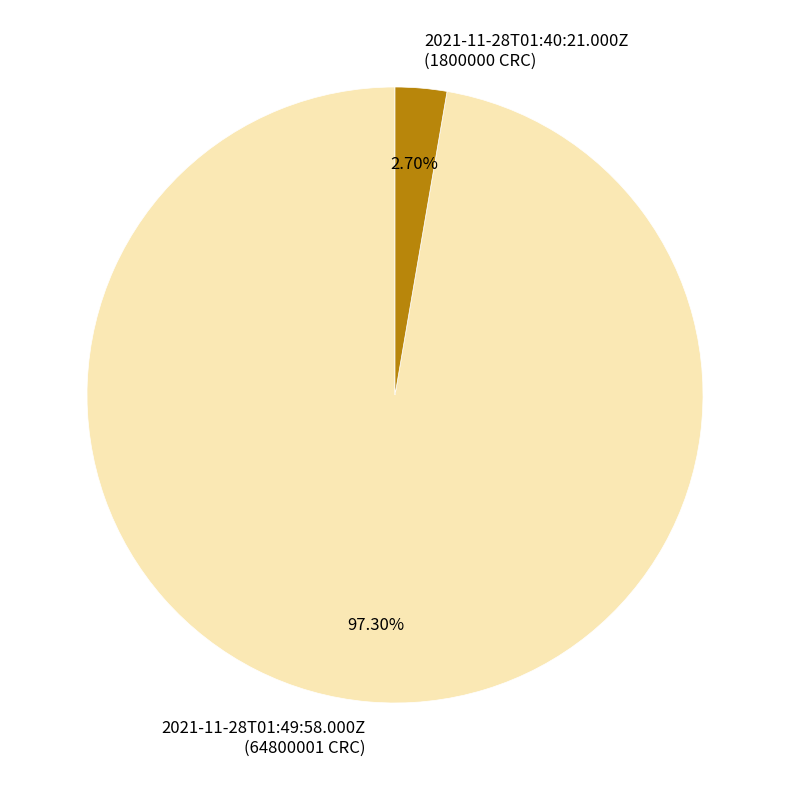

What is the smallest slice in the pie chart?

2021-11-28T01:40:21.000Z